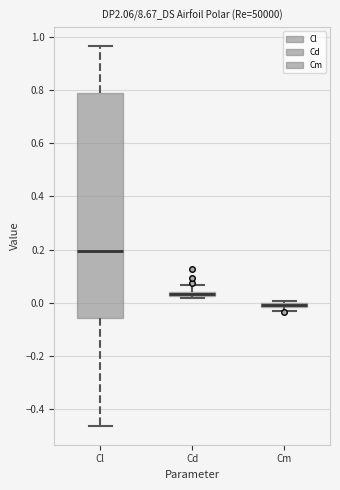

Comparing the boxes themselves (not the whiskers), which one is the tallest?

Cl